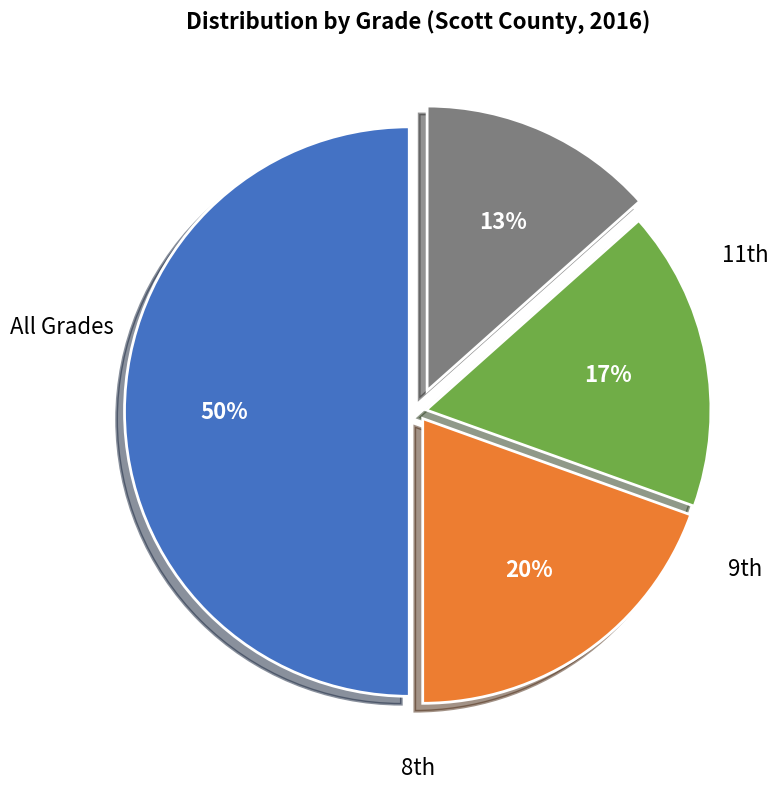

To the nearest percent, what is the average slice percentage?

25%